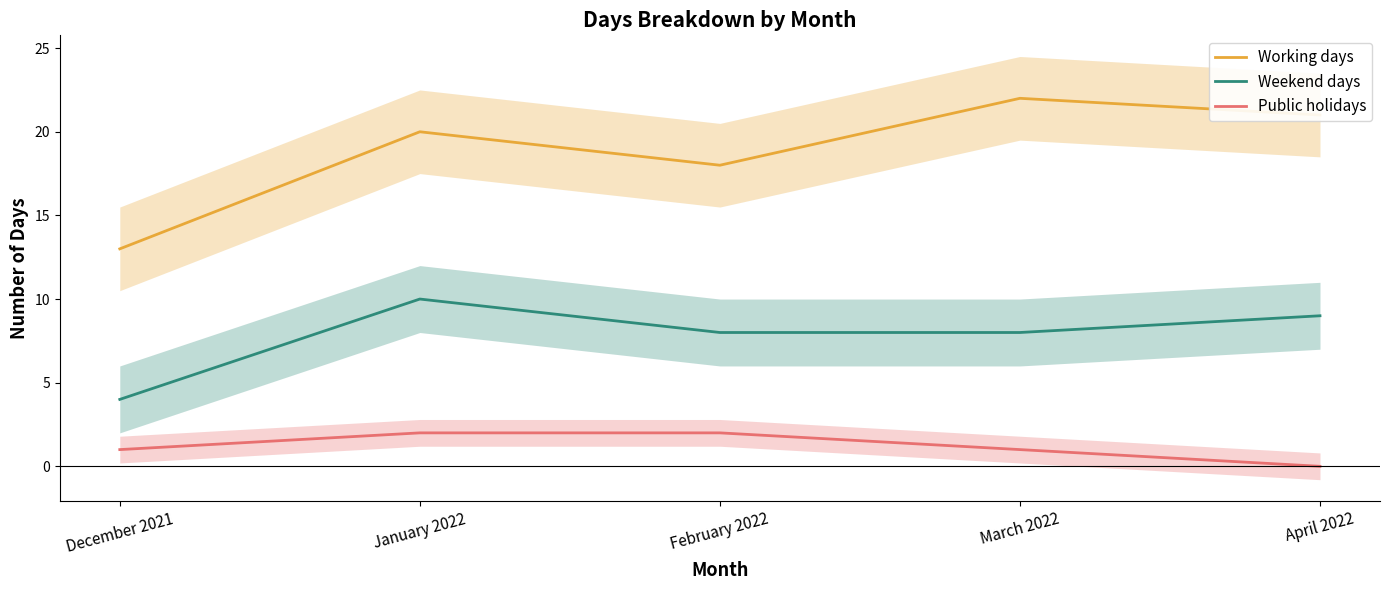

What is the difference between the maximum and minimum values in the Weekend days series?

6